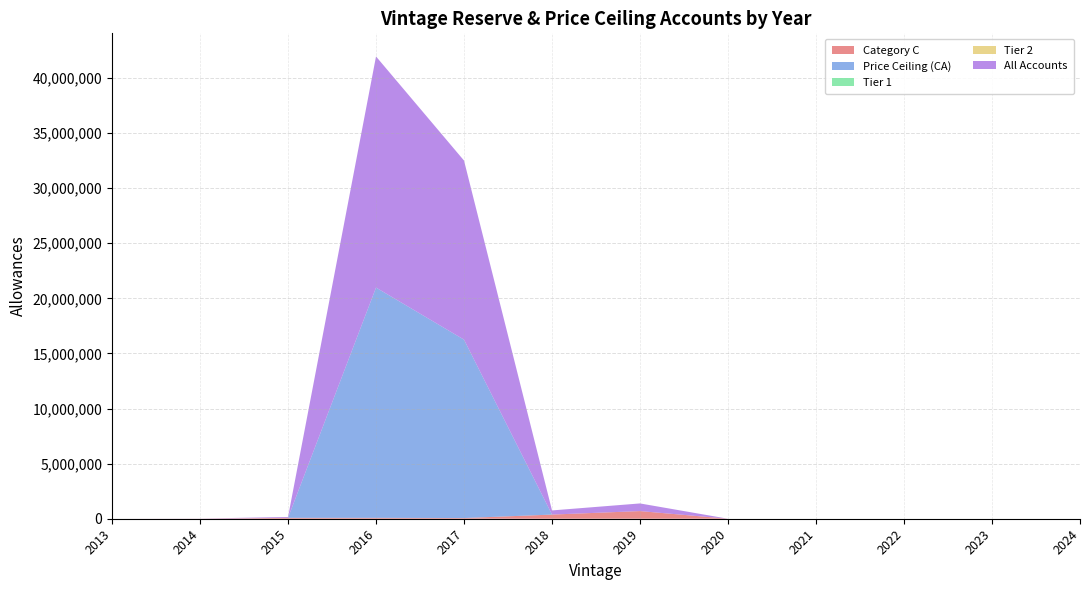

Reading left to right, transcribe all the data shown in this chart.

Category C: 0	7125	79710	80394	62568	376682	693975	0	0	0	0	0
Price Ceiling (CA): 0	0	0	20891247	16185675	0	0	0	0	0	0	0
Tier 1: 0	0	0	0	0	0	0	0	0	0	0	0
Tier 2: 0	0	0	0	0	0	0	0	0	0	0	0
All Accounts: 0	7125	79710	20971641	16248243	376682	693975	0	0	0	0	0